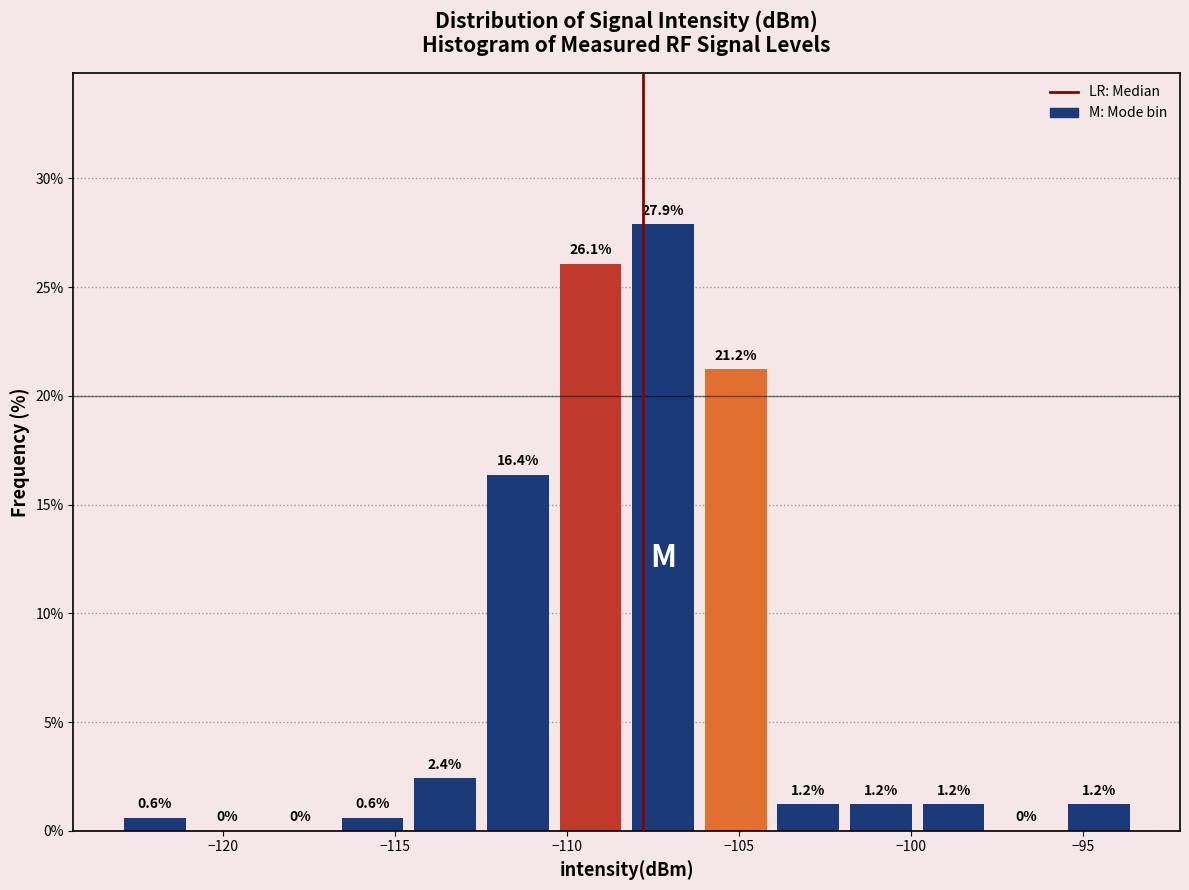

Reading left to right, transcribe this chart: for each bar, give the range it covers on the x-axis and its height. The bar edges are not printed on the chart, so give them approximately, as read against the axis.

-123.0 to -121.0: 0.6
-121.0 to -119.0: 0.0
-119.0 to -116.5: 0.0
-116.5 to -114.5: 0.6
-114.5 to -112.5: 2.4
-112.5 to -110.5: 16.4
-110.5 to -108.5: 26.1
-108.5 to -106.0: 27.9
-106.0 to -104.0: 21.2
-104.0 to -102.0: 1.2
-102.0 to -100.0: 1.2
-100.0 to -97.5: 1.2
-97.5 to -95.5: 0.0
-95.5 to -93.5: 1.2